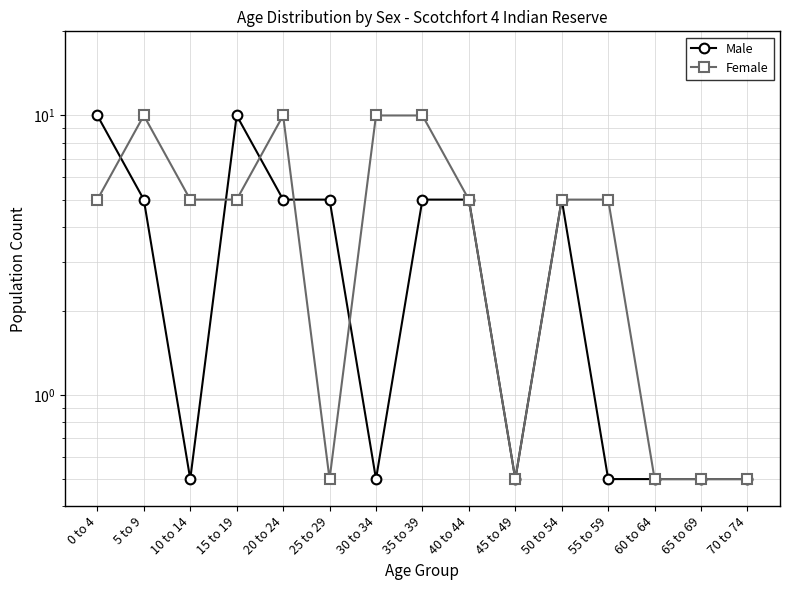

How many intersections are there between Male and Female?

5